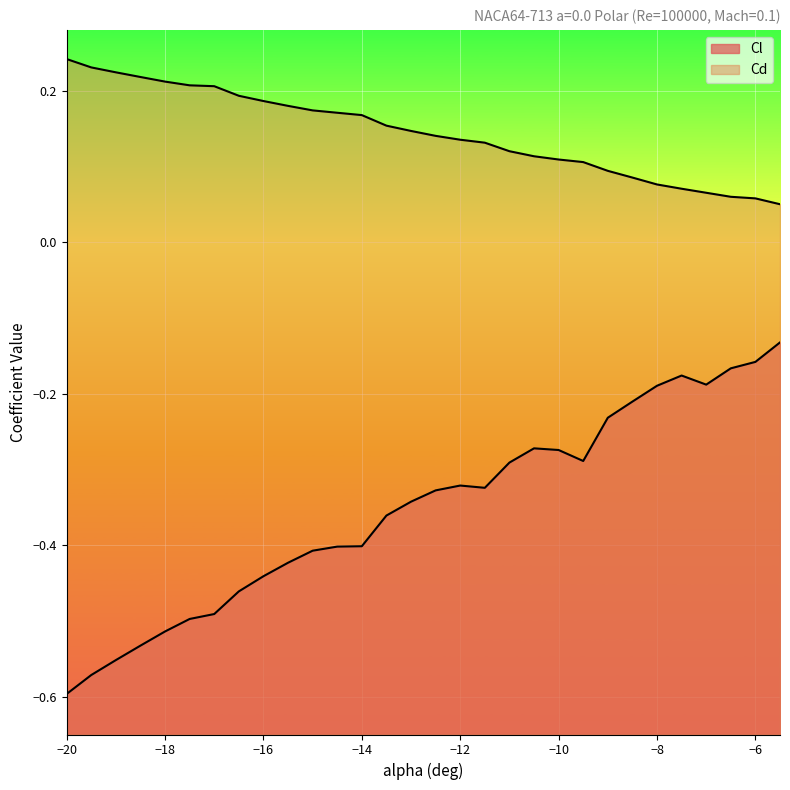

What is the greatest value displayed?

0.2